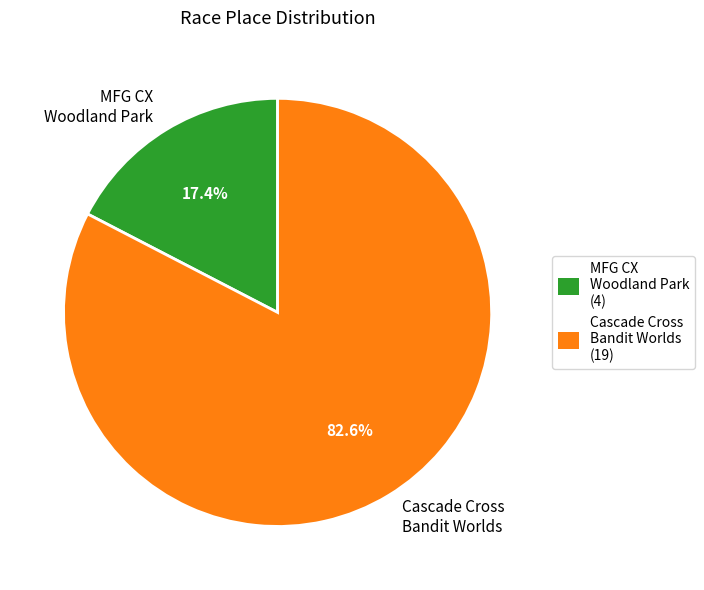

Which slice represents more than half of the pie?

Cascade Cross Bandit Worlds